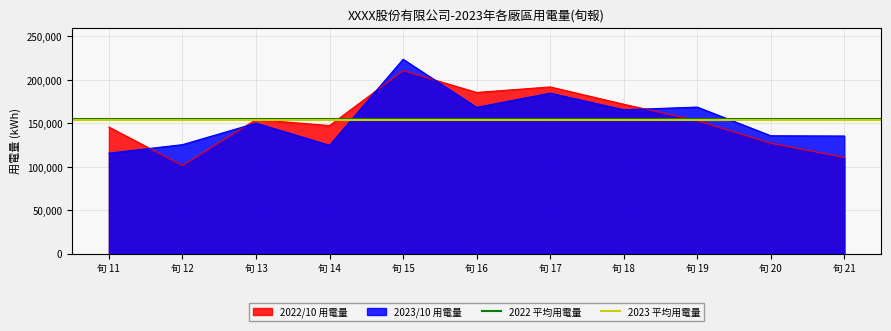

What is the lowest value of the 2022/10 用電量 series?

101351.5